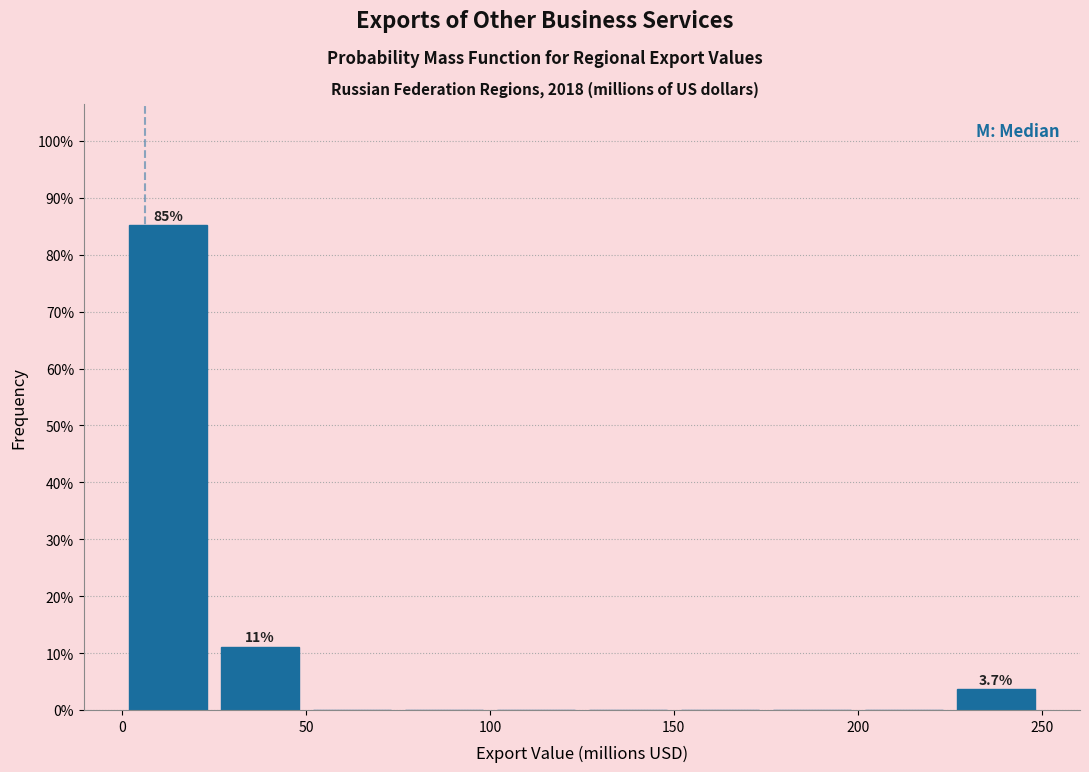

Which range on the x-axis has the tallest bar?

0 to 25